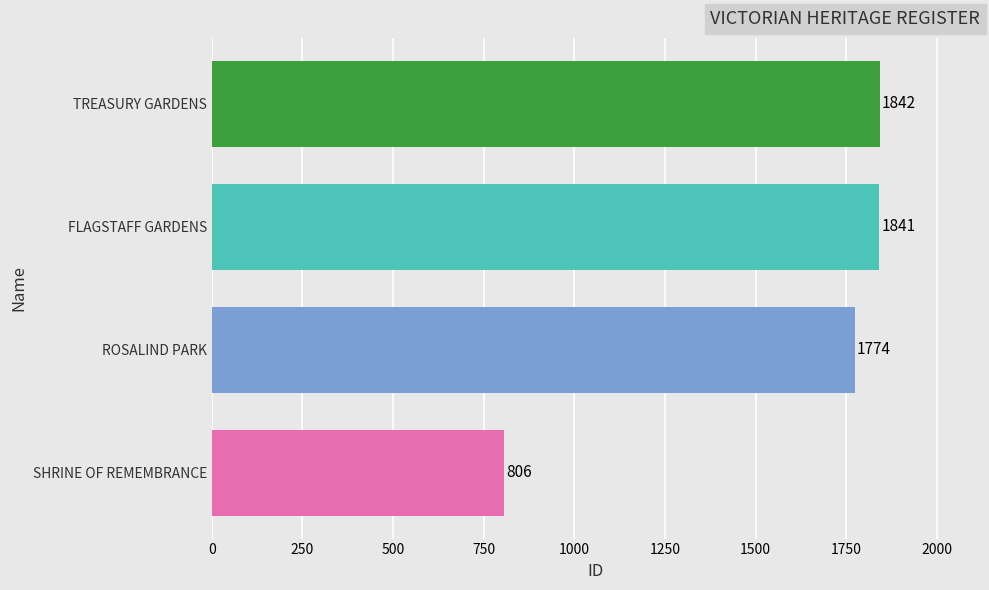

What is the minimum value shown in the chart?

806